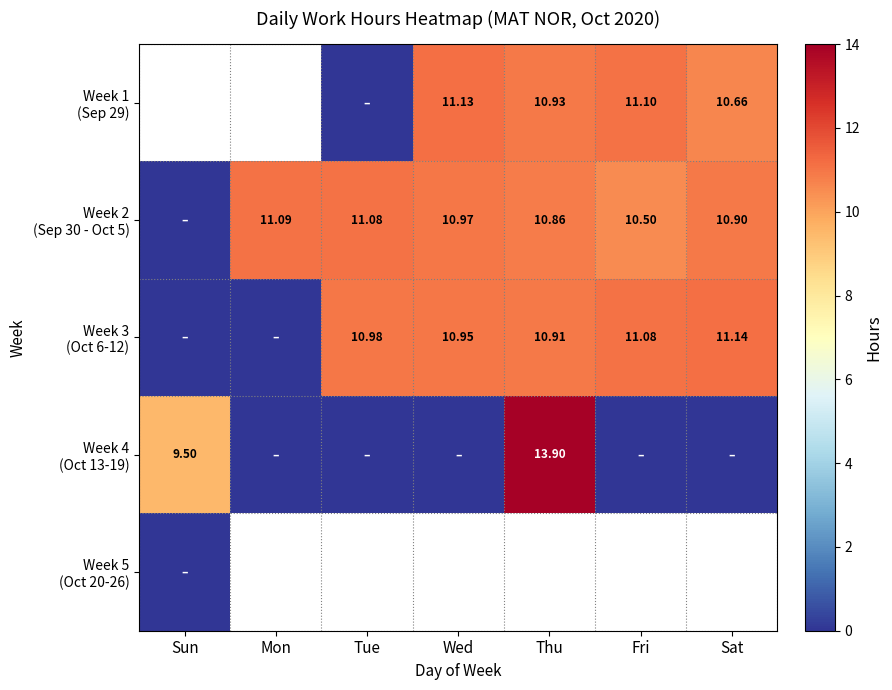

At which label is Week 4 (Oct 13-19) closest to 6?

Sun